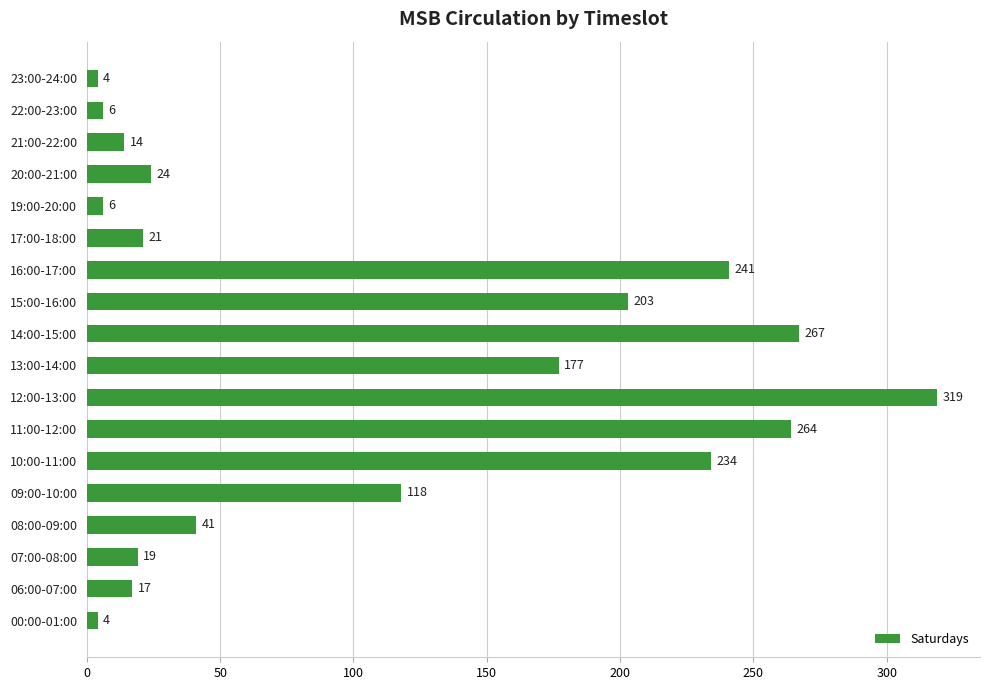

The chart shows a value of 21 at 17:00-18:00. True or false?

True